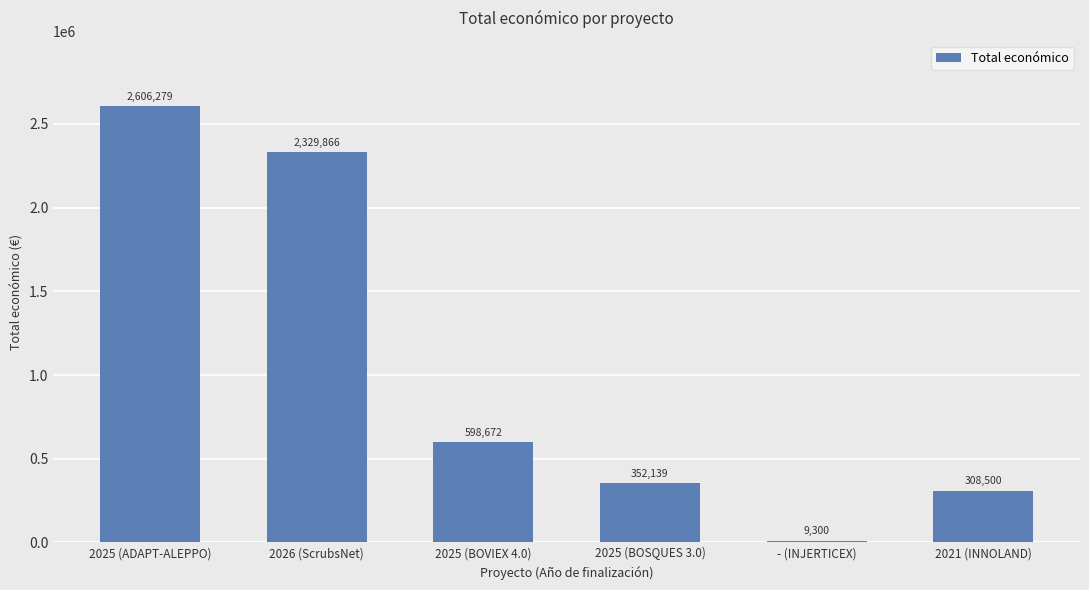

Approximately how many times larger is the value at 2025 (ADAPT-ALEPPO) compared to - (INJERTICEX)?

280.2